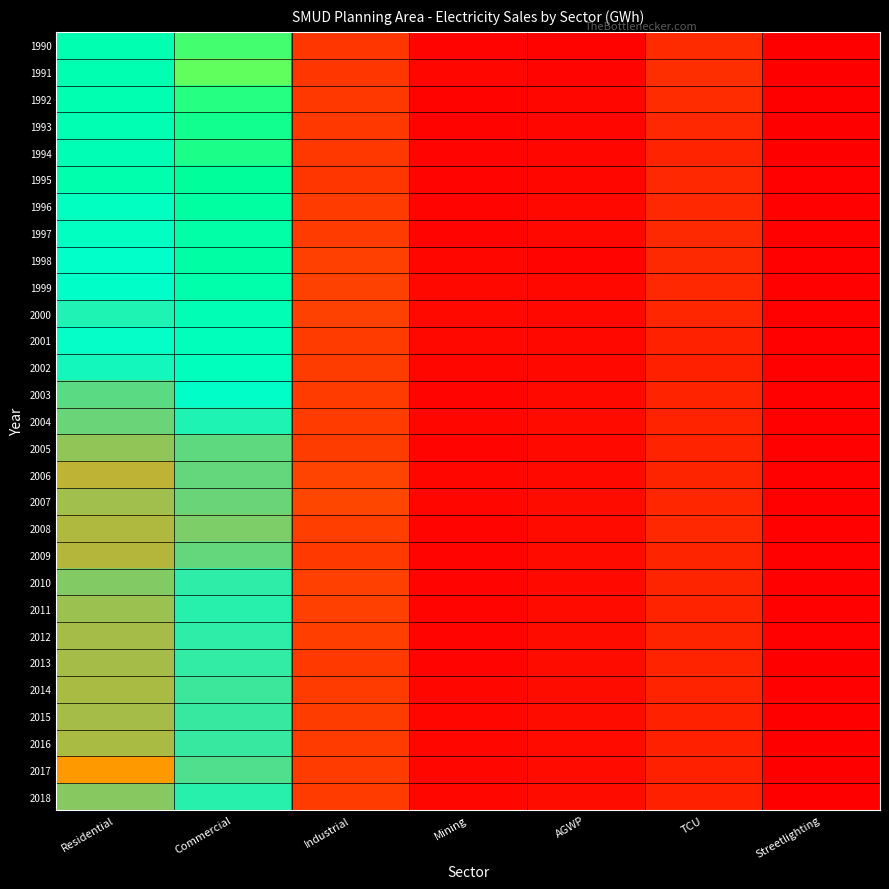

What is the smallest value displayed?

52.8